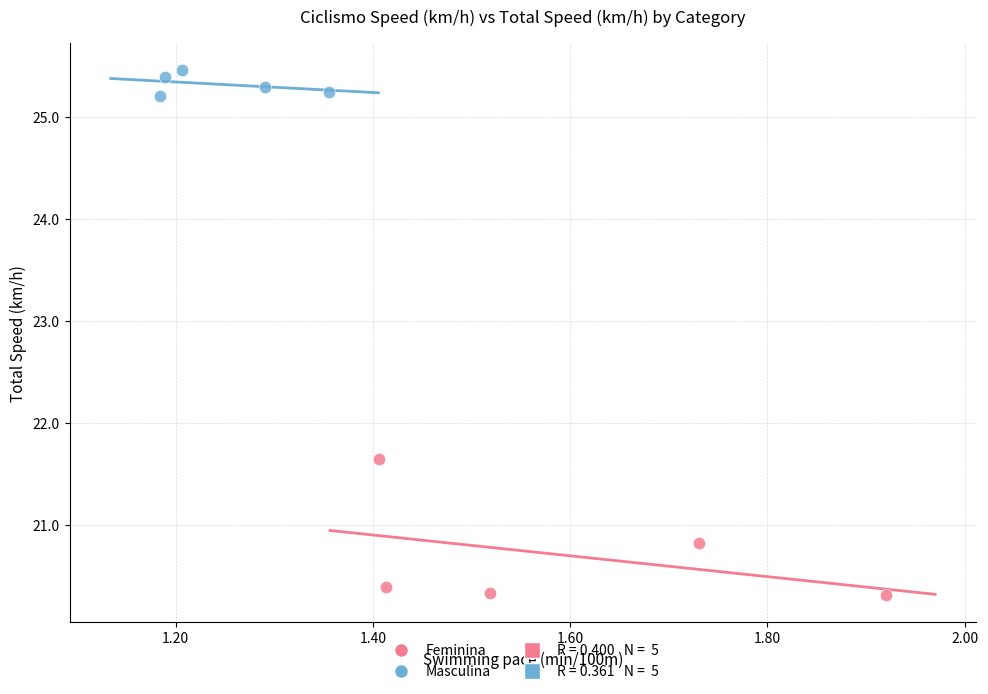

Which series has the widest spread of Y values?

Feminina